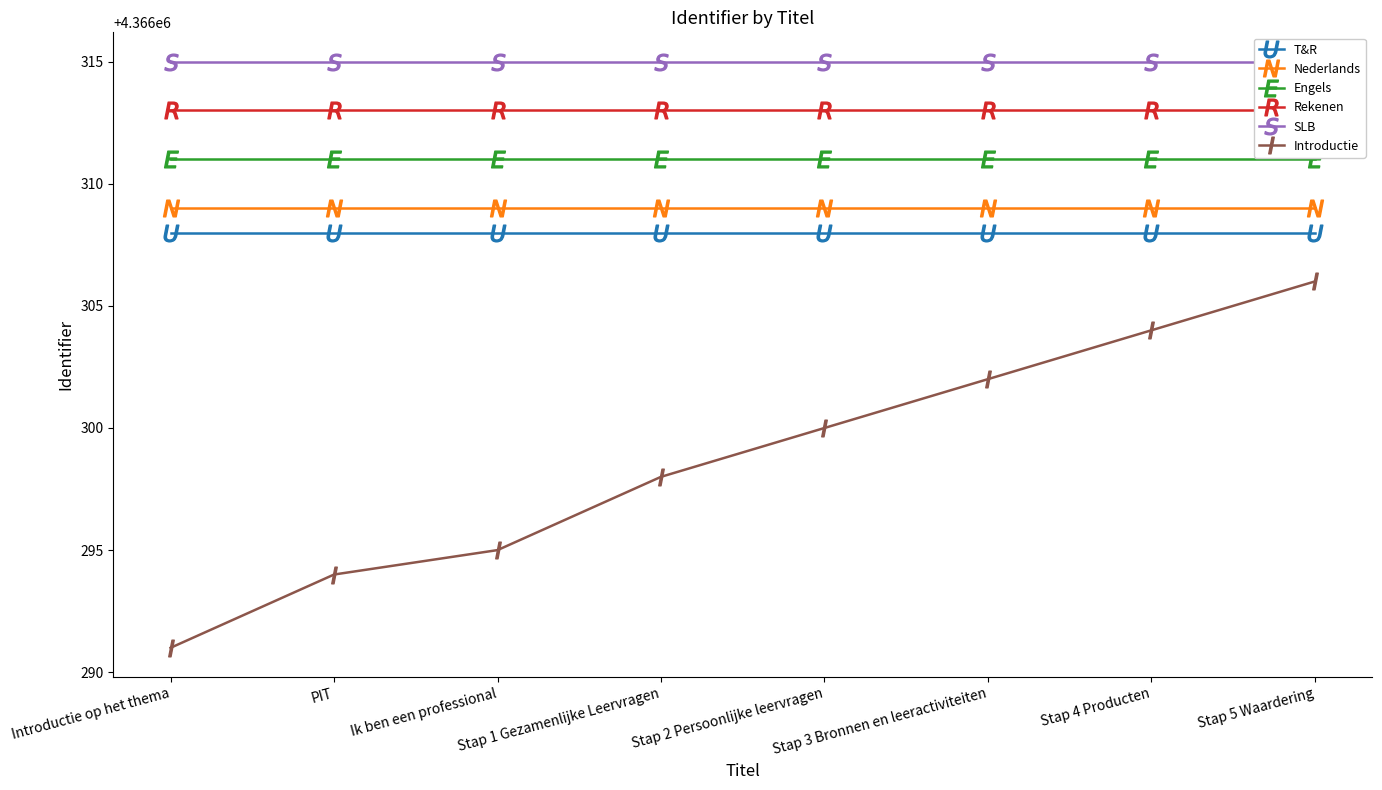

At which label is Rekenen closest to 4366313?

Introductie op het thema